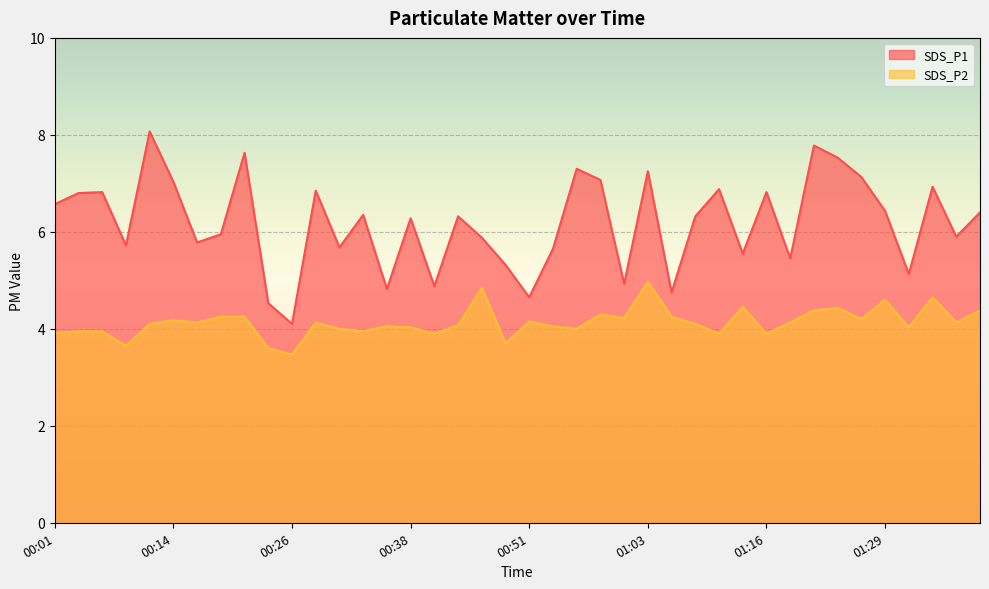

Is the value of SDS_P1 at 01:11 greater than the value of SDS_P2 at 01:11?

Yes